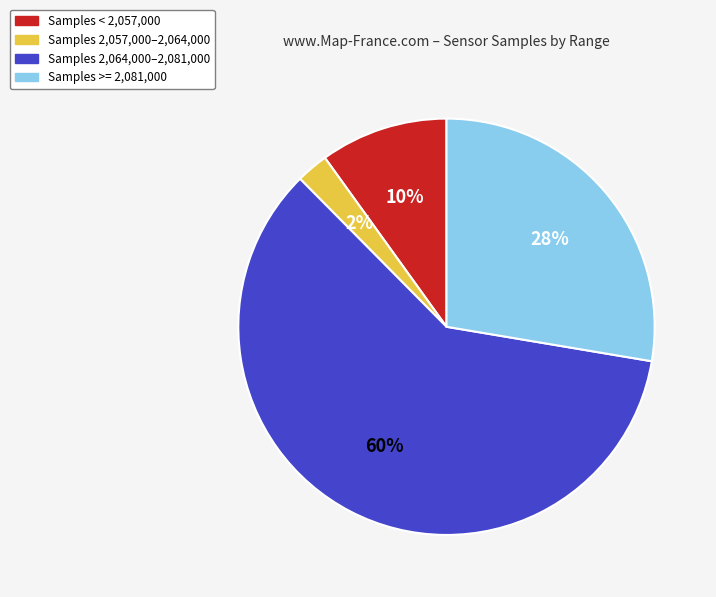

Do Samples 2,057,000–2,064,000 and Samples >= 2,081,000 together represent more than half of the pie?

No